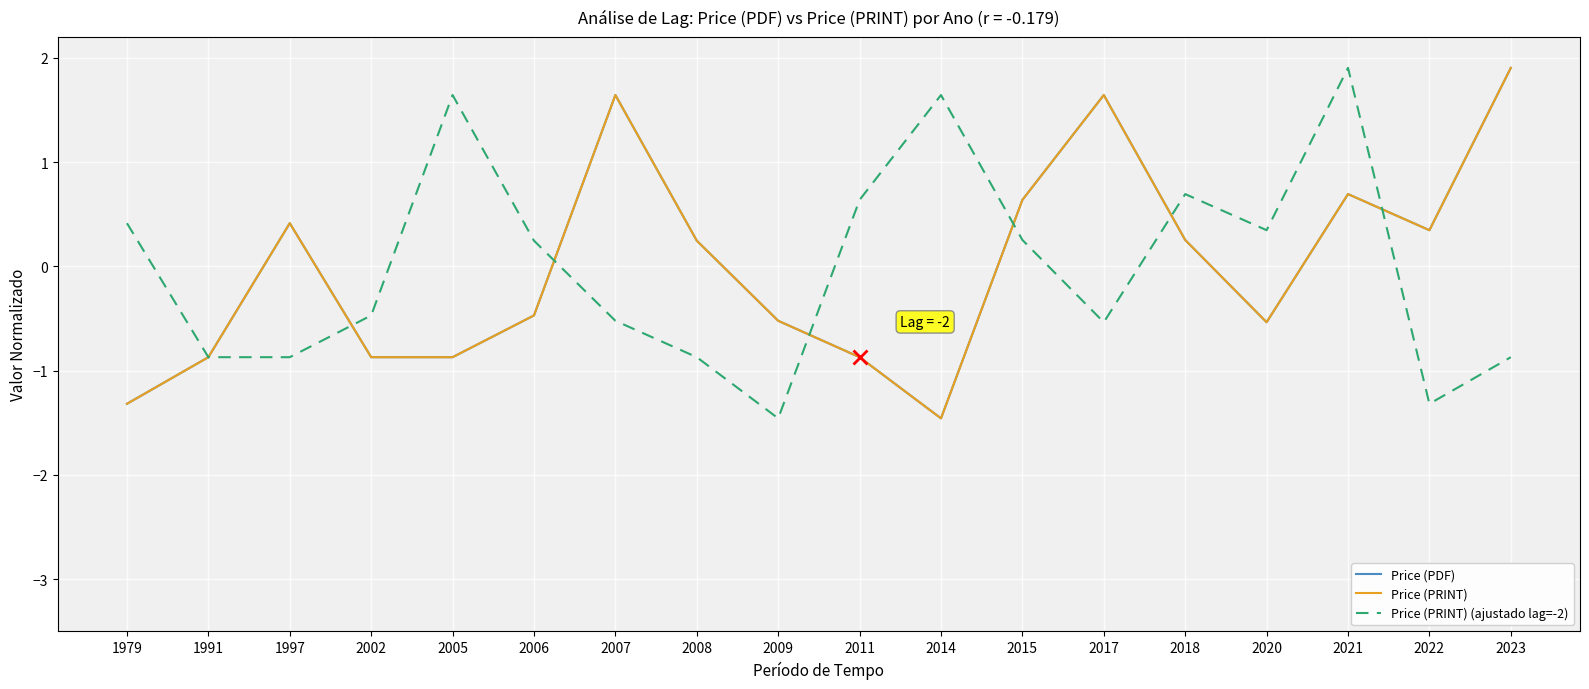

Reading left to right, extract all data points from this chart.

Price (PDF): -1.3	-0.9	0.4	-0.9	-0.9	-0.5	1.6	0.2	-0.5	-0.9	-1.5	0.6	1.6	0.3	-0.5	0.7	0.3	1.9
Price (PRINT): -1.3	-0.9	0.4	-0.9	-0.9	-0.5	1.6	0.2	-0.5	-0.9	-1.5	0.6	1.6	0.3	-0.5	0.7	0.3	1.9
Price (PRINT) (ajustado lag=-2): 0.4	-0.9	-0.9	-0.5	1.6	0.2	-0.5	-0.9	-1.5	0.6	1.6	0.3	-0.5	0.7	0.3	1.9	-1.3	-0.9